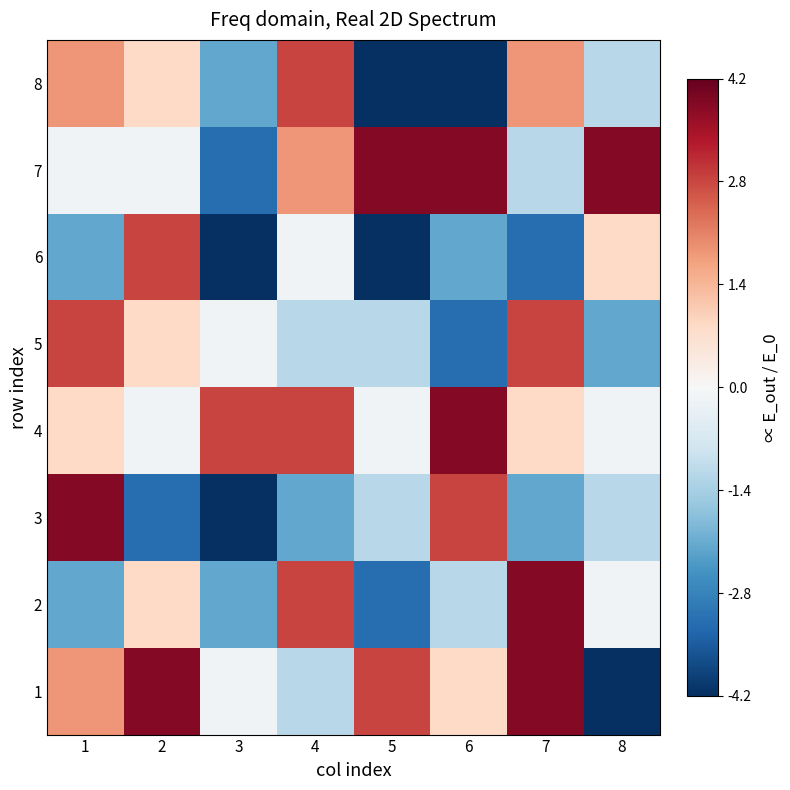

What is the difference between the 6 values at 4 and 2?

3.0